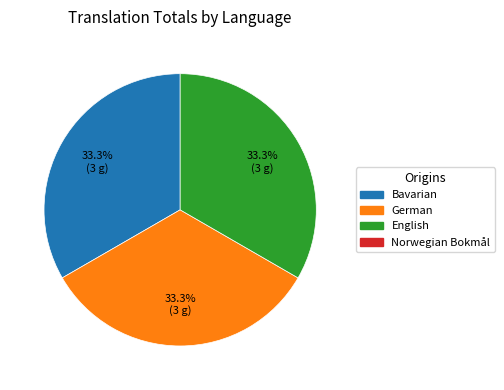

Is there a majority slice in this chart?

No